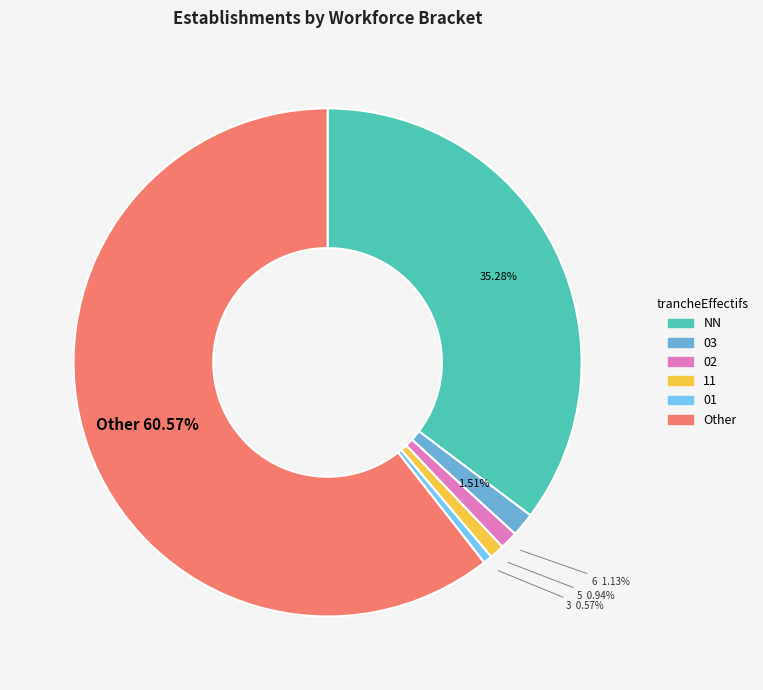

Is there any slice that represents more than half of the pie?

Yes